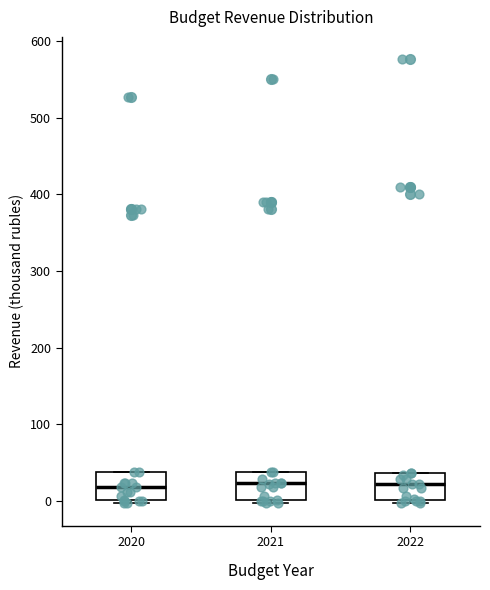

Reading left to right, transcribe this box plot: for each box, give where its median line is, the range the box spans, and where its two whiskers end, as read against the y-axis. The values are not printed on the chart, so give them approximately, as read against the axis.

2020: median 20, box 0 to 40, whiskers 0 (just below the box's lower edge) to 40
2021: median 20, box 0 to 40, whiskers 0 (just below the box's lower edge) to 40
2022: median 20, box 0 to 40, whiskers 0 (just below the box's lower edge) to 40